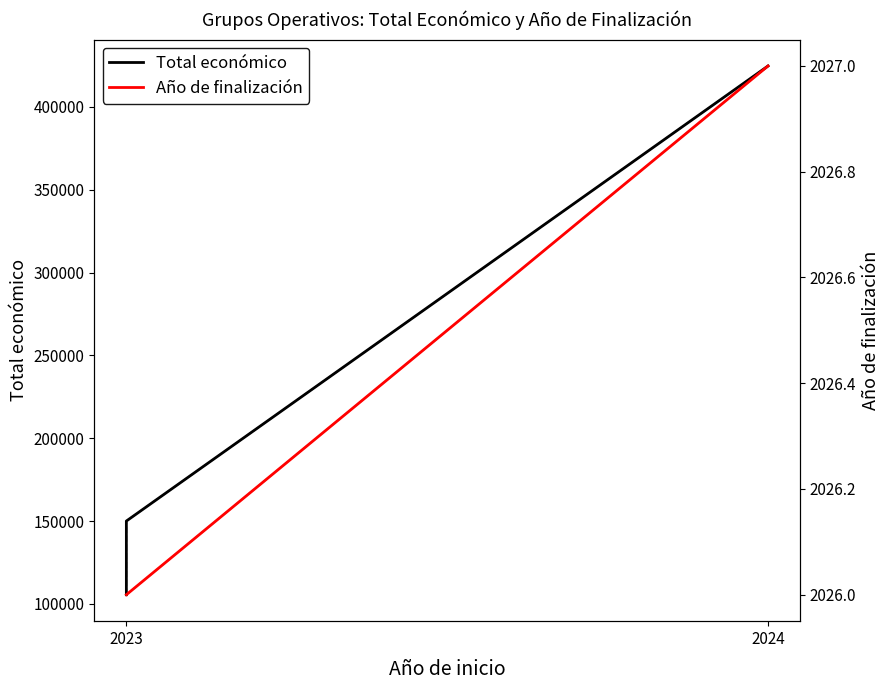

Which series changed the most between 2023 and 2024?

Total económico